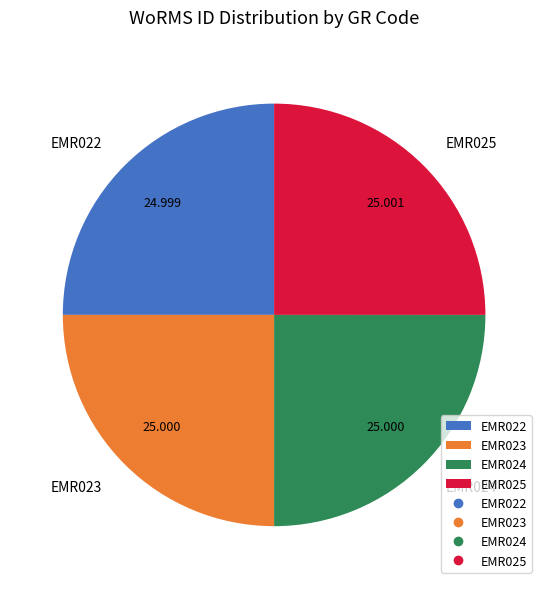

How many segments does this pie chart have?

4